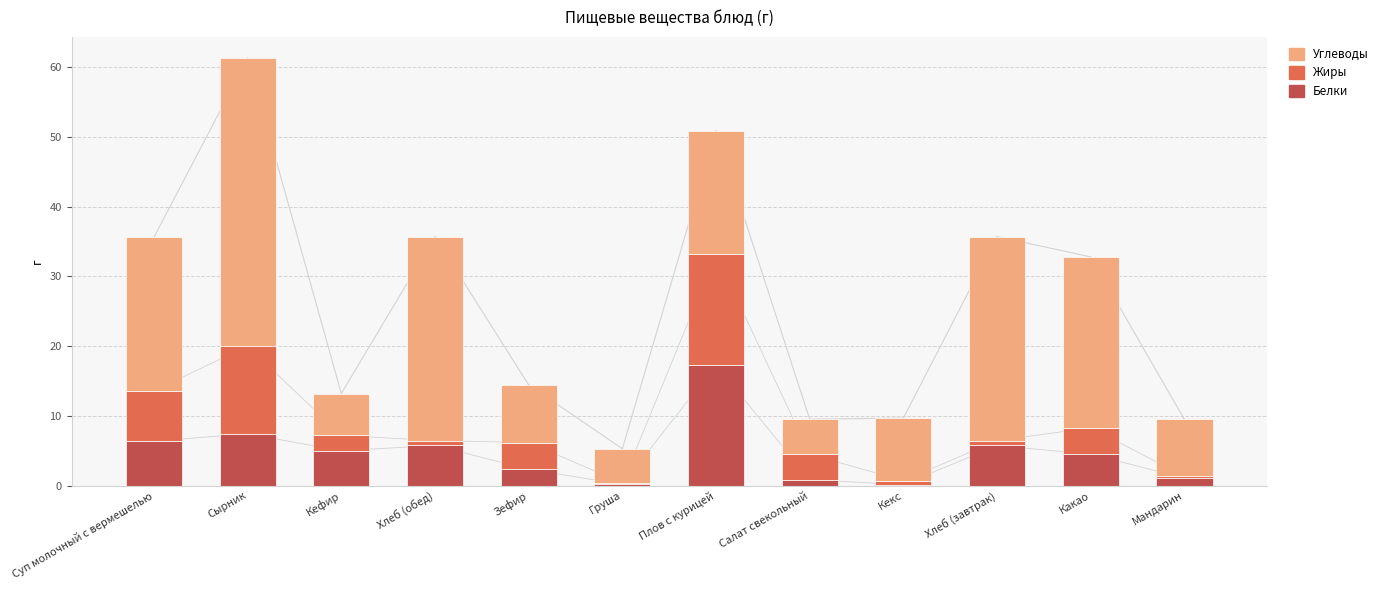

What is the sum of all Белки values?

56.8